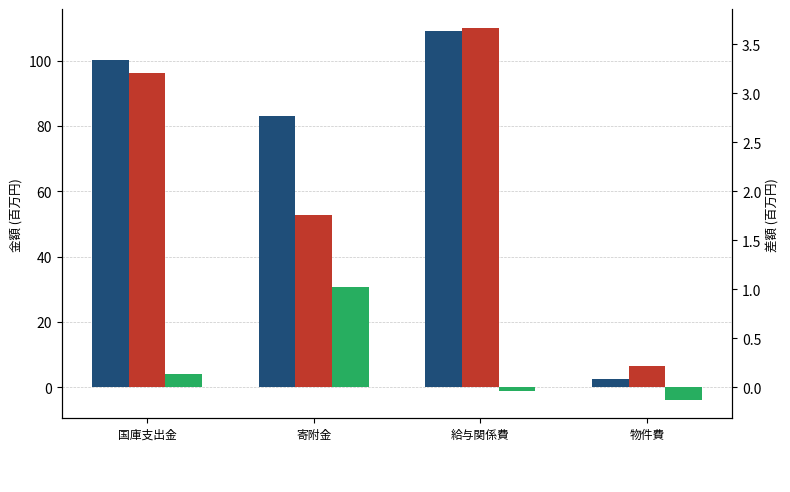

Is the value of 令和4年度 (A) at 物件費 greater than the value of 令和3年度 (B) at 寄附金?

No